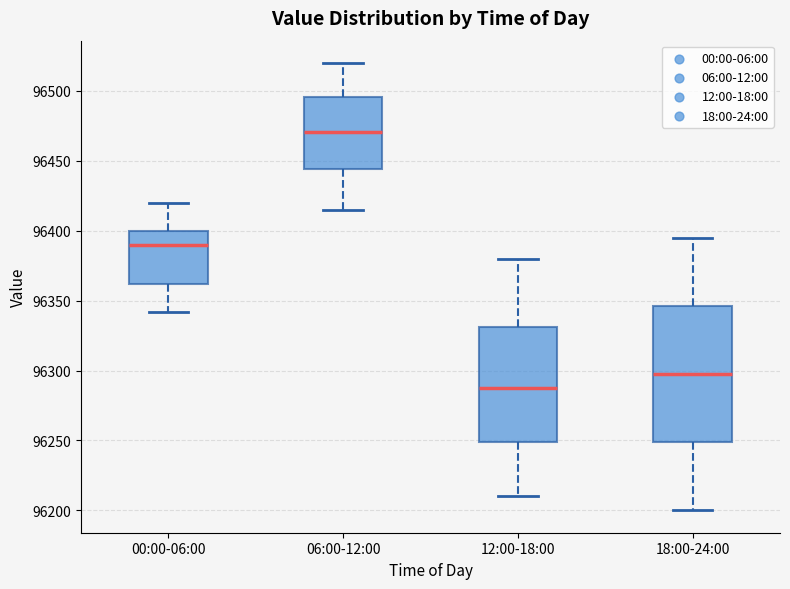

Reading left to right, transcribe this box plot: for each box, give where its median line is, the range the box spans, and where its two whiskers end, as read against the y-axis. The values are not printed on the chart, so give them approximately, as read against the axis.

00:00-06:00: median 96390, box 96360 to 96400, whiskers 96340 to 96420
06:00-12:00: median 96470, box 96445 to 96495, whiskers 96415 to 96520
12:00-18:00: median 96290, box 96250 to 96330, whiskers 96210 to 96380
18:00-24:00: median 96300, box 96250 to 96345, whiskers 96200 to 96395